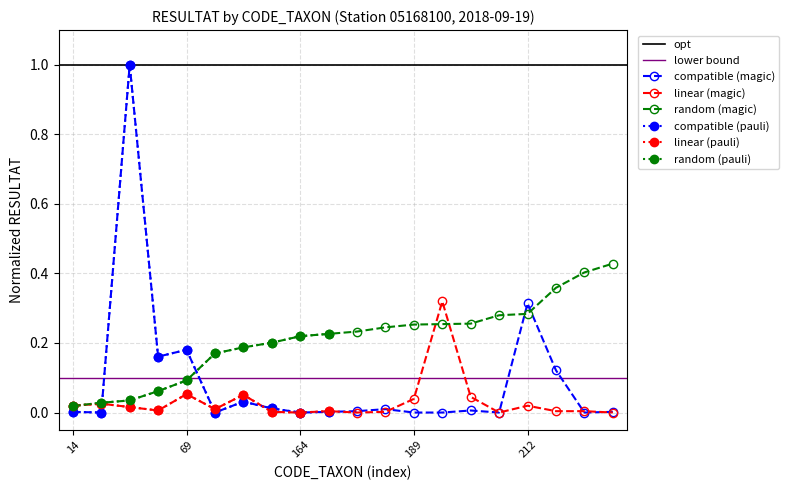

What is the value of the CODE_TAXON_A point at the 12th from the left?

0.2